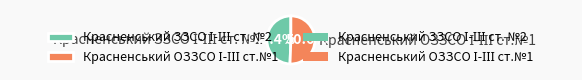

To the nearest percent, what is the difference between the largest and smallest slice percentages?

1%